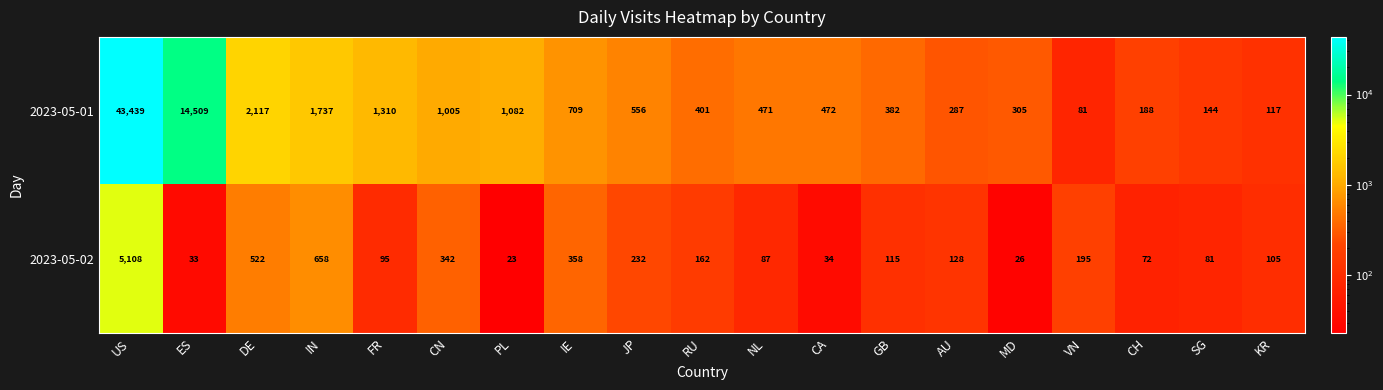

The value of 2023-05-01 at CA is 472. True or false?

True